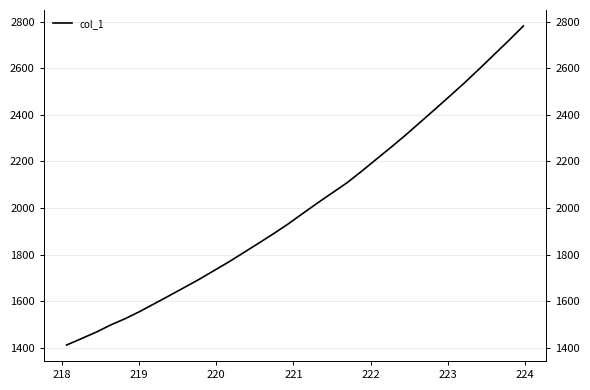

What is the label of the 2nd point from the left?

218